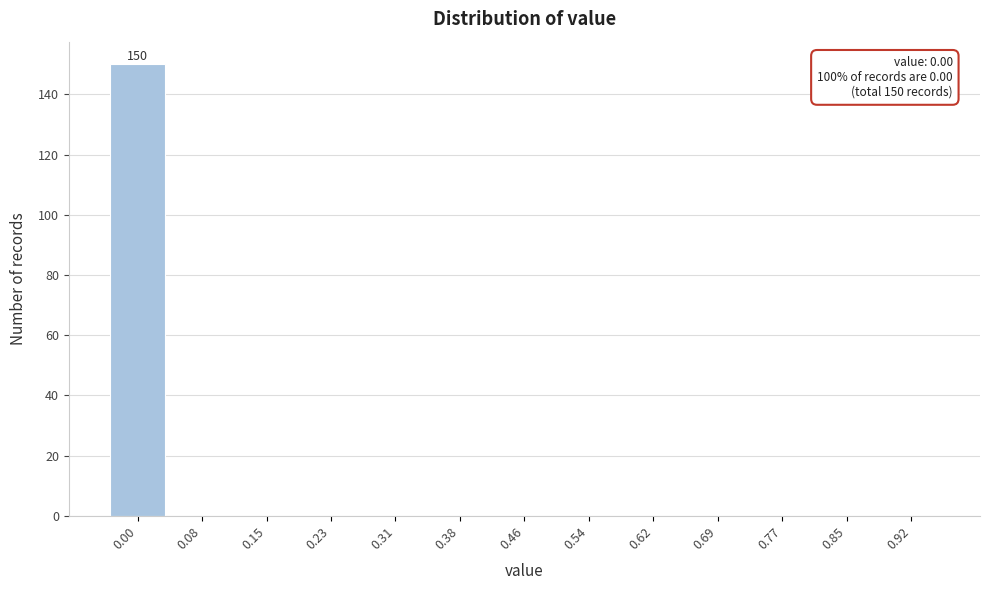

Reading left to right, what are all the values shown in this chart?

0.00=150	0.08=0	0.15=0	0.23=0	0.31=0	0.38=0	0.46=0	0.54=0	0.62=0	0.69=0	0.77=0	0.85=0	0.92=0